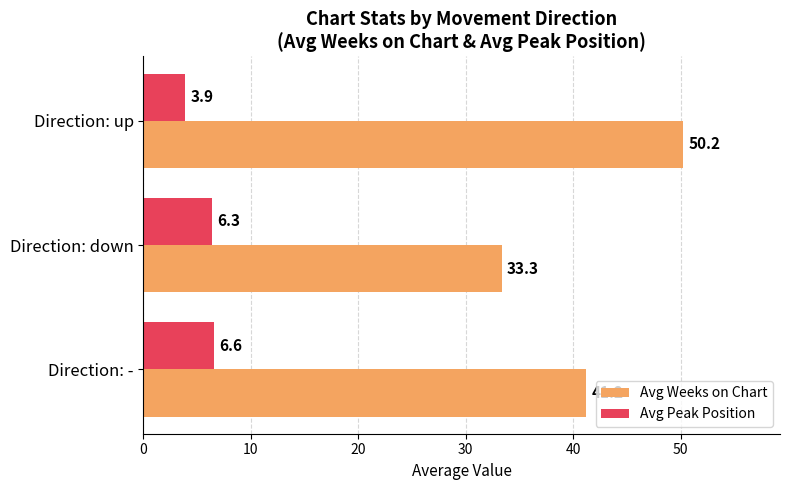

True or false: Avg Peak Position has a value of 2.8 at Direction: down.

False